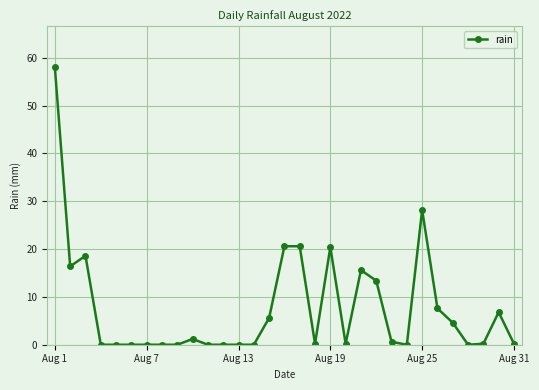

What is the average value?

7.7